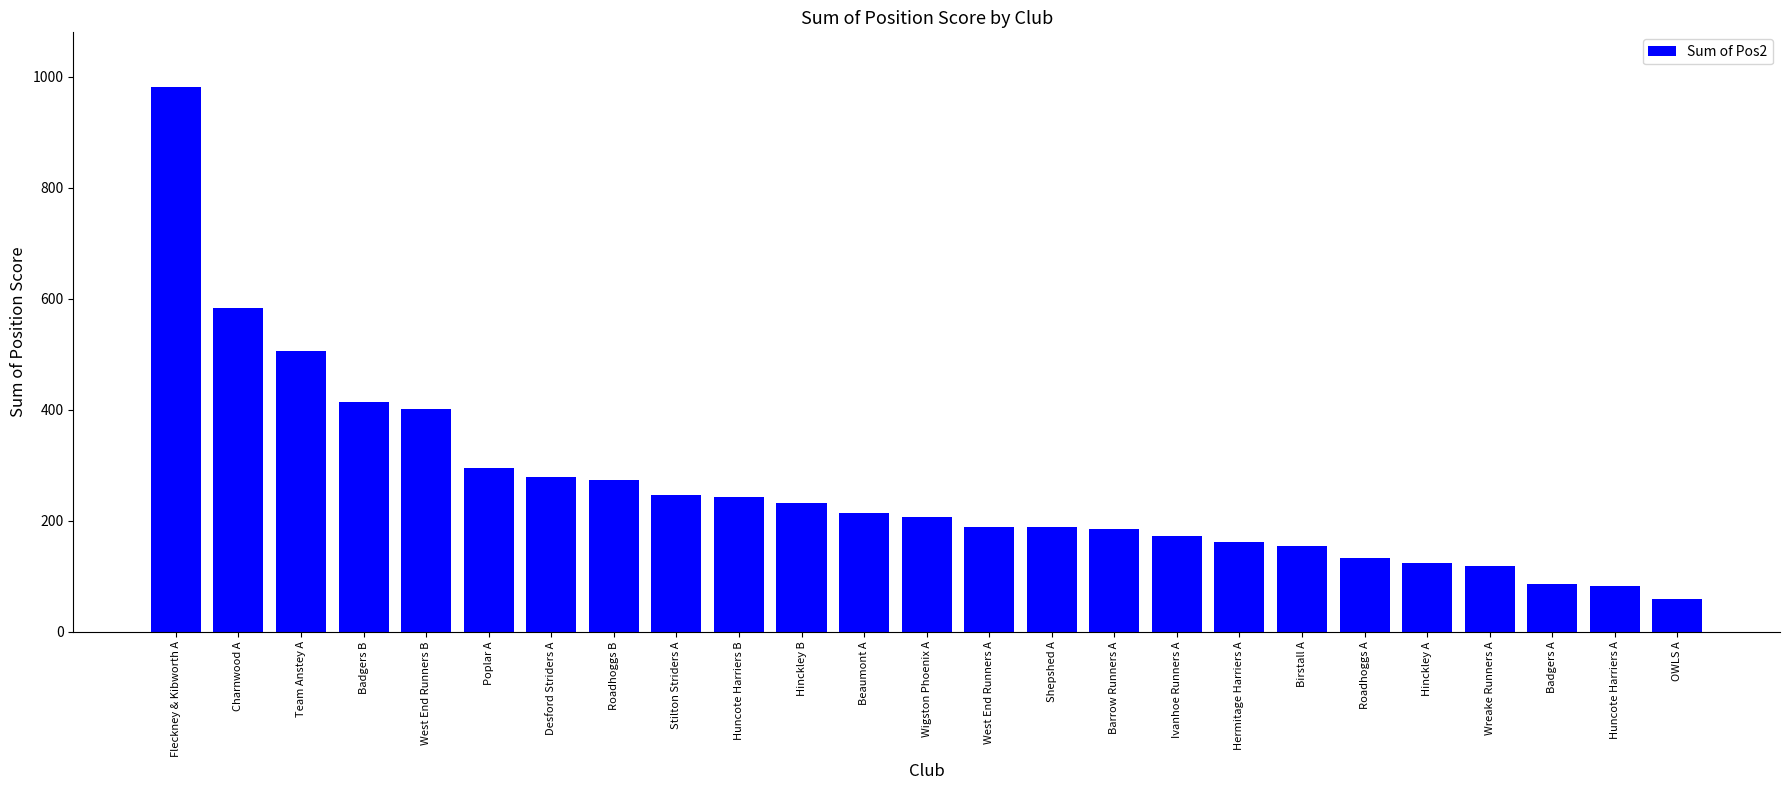

What is the value of the 2nd bar from the left?

584